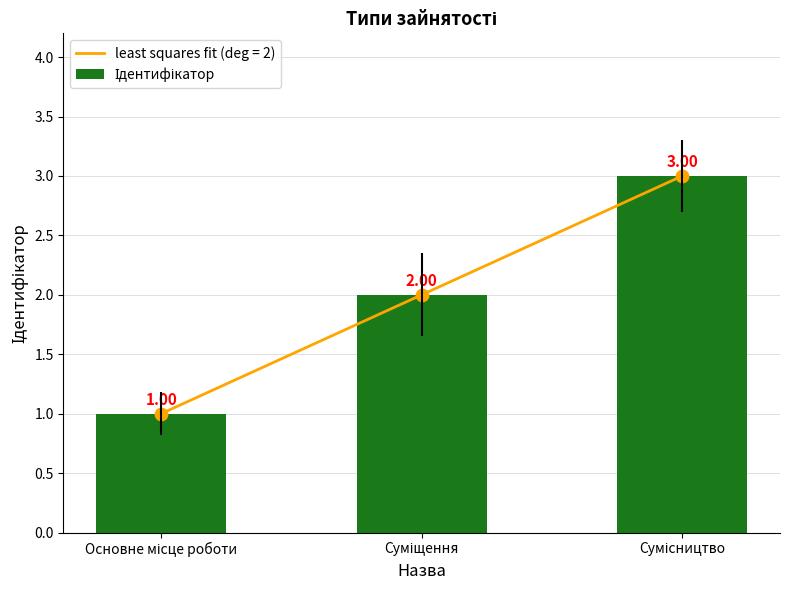

Between Сумісництво and Основне місце роботи, which is larger?

Сумісництво